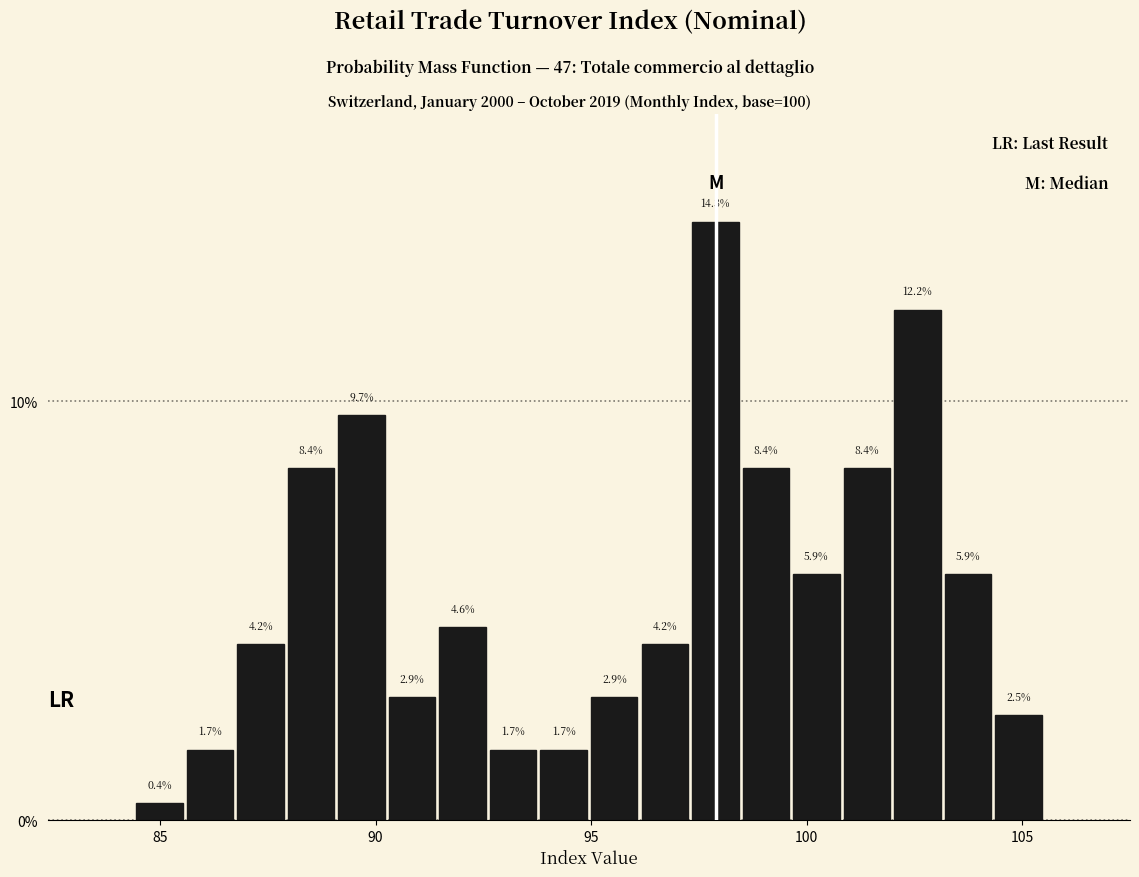

Around what value on the x-axis is the tallest bar? Give the approximate position of its centre, as read against the axis.

98.0